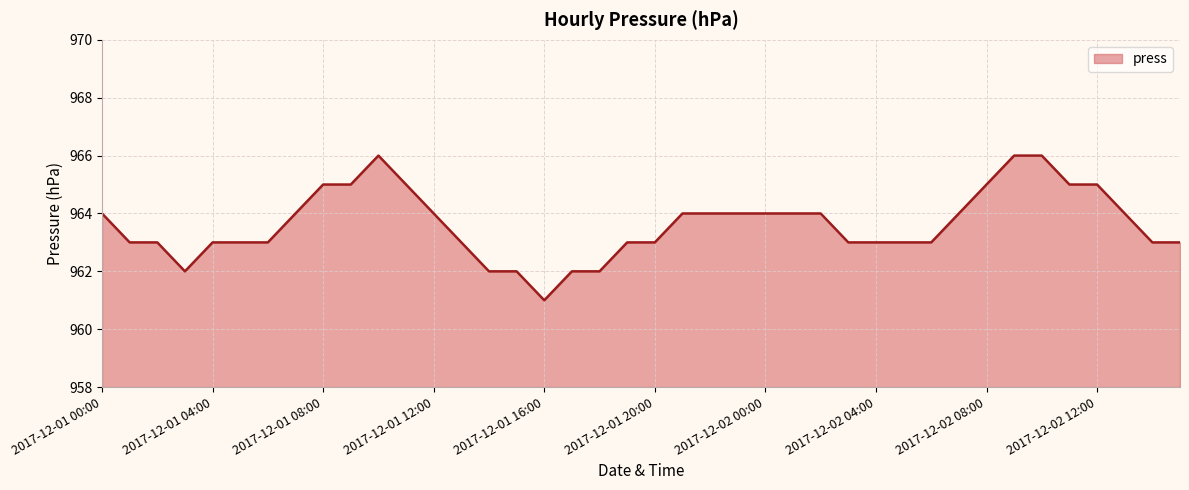

What is the minimum value shown in the chart?

961